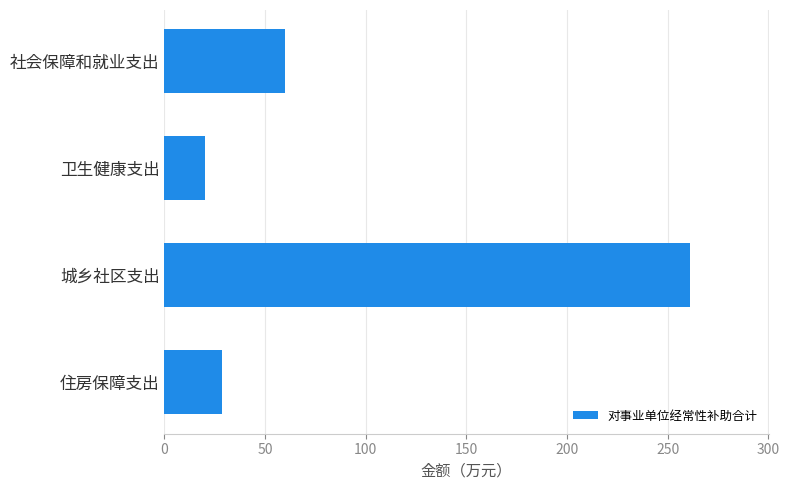

What is the value of the 3rd bar from the top?

261.0